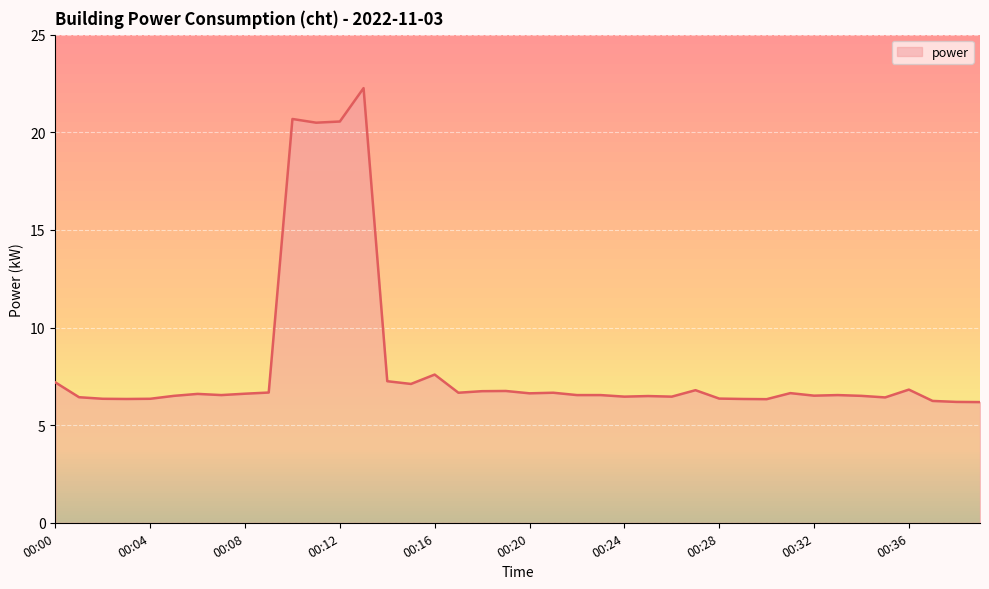

True or false: the data has more than 2 interior local peaks.

True